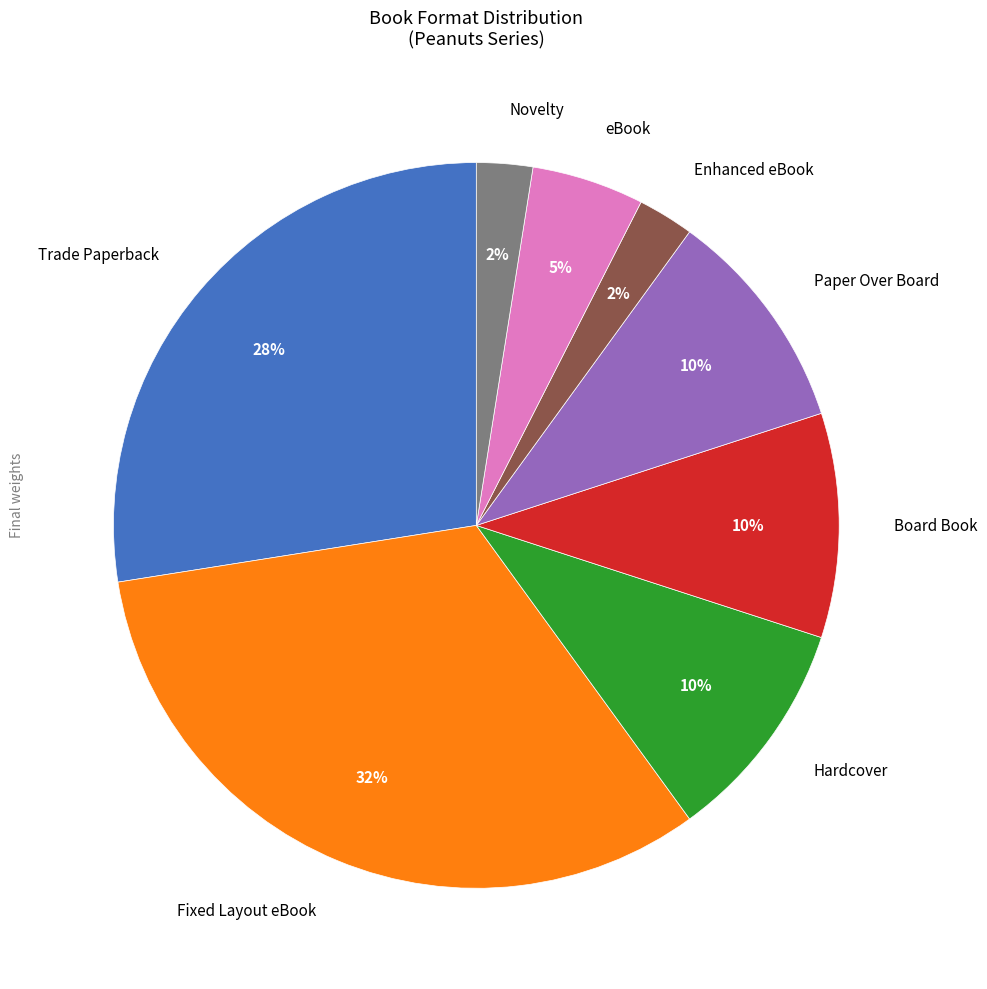

Count the number of slices in the pie.

8